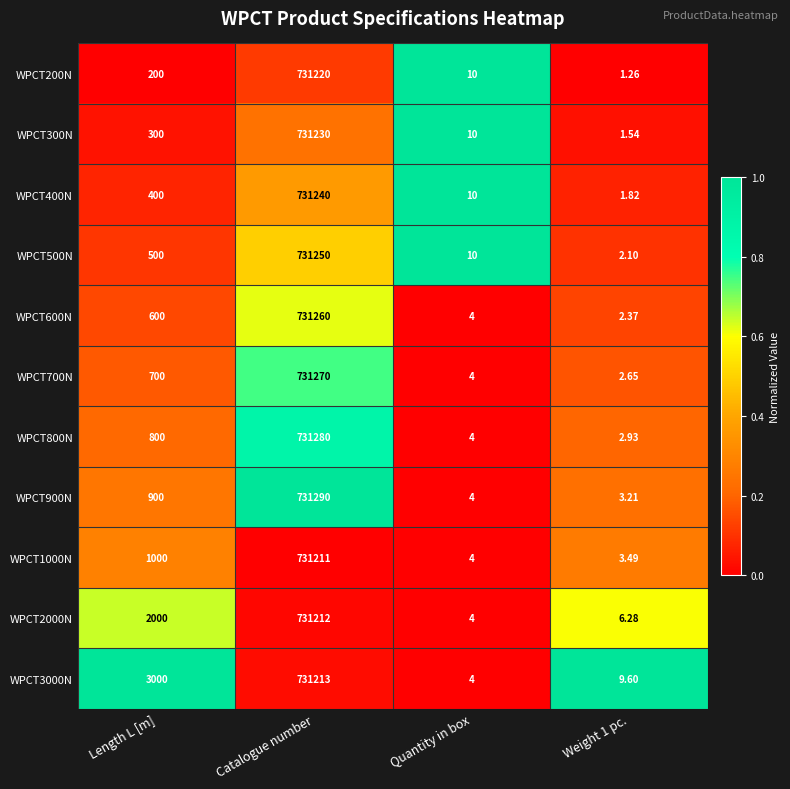

Which series has the widest spread of values?

WPCT900N